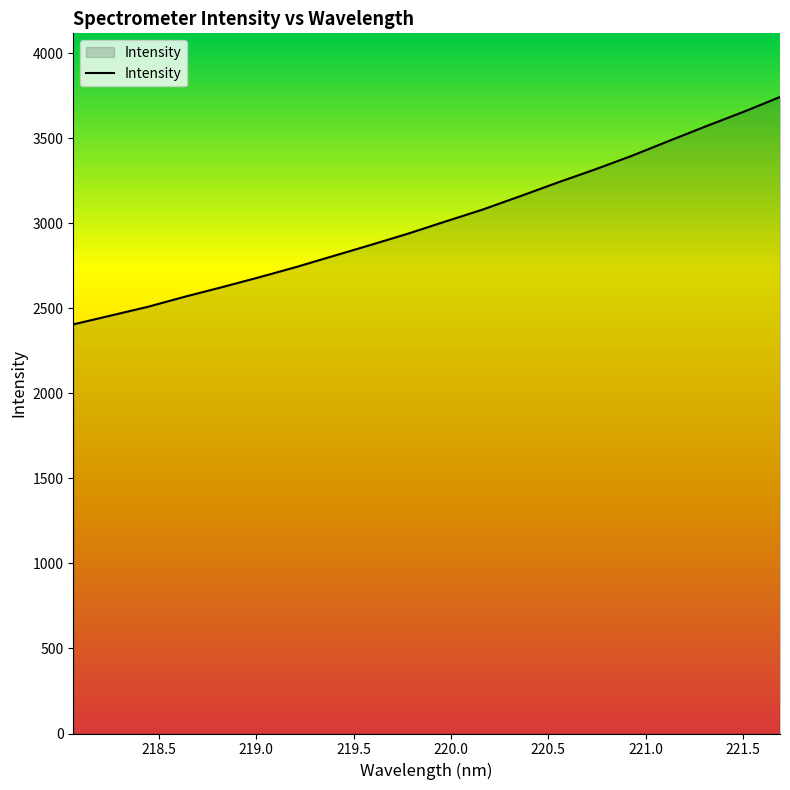

What is the difference between the maximum and minimum values?

1337.3